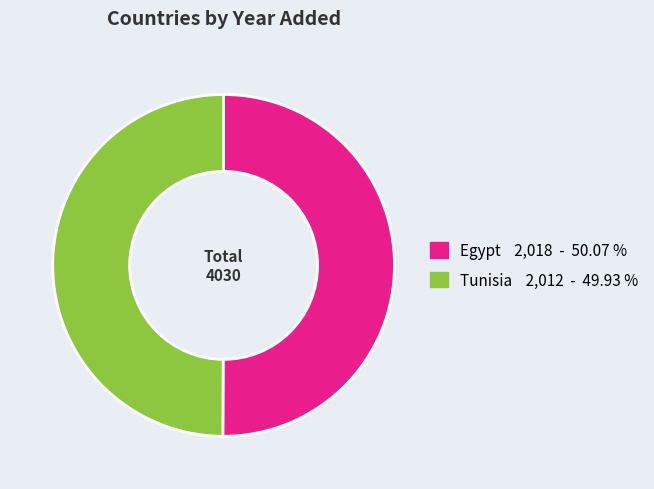

Approximately how many times larger is the value at Egypt 2,018 - 50.07 % compared to Tunisia 2,012 - 49.93 %?

1.0